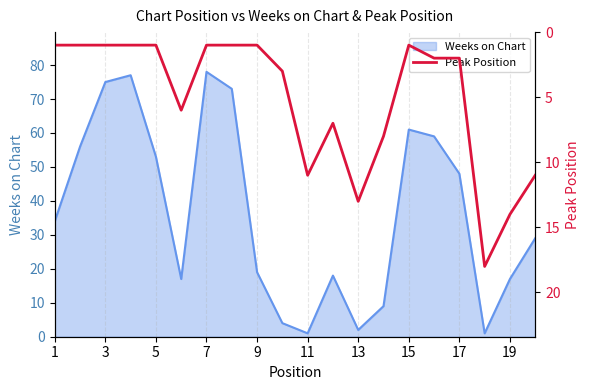

What is the difference between the maximum and minimum values?

17